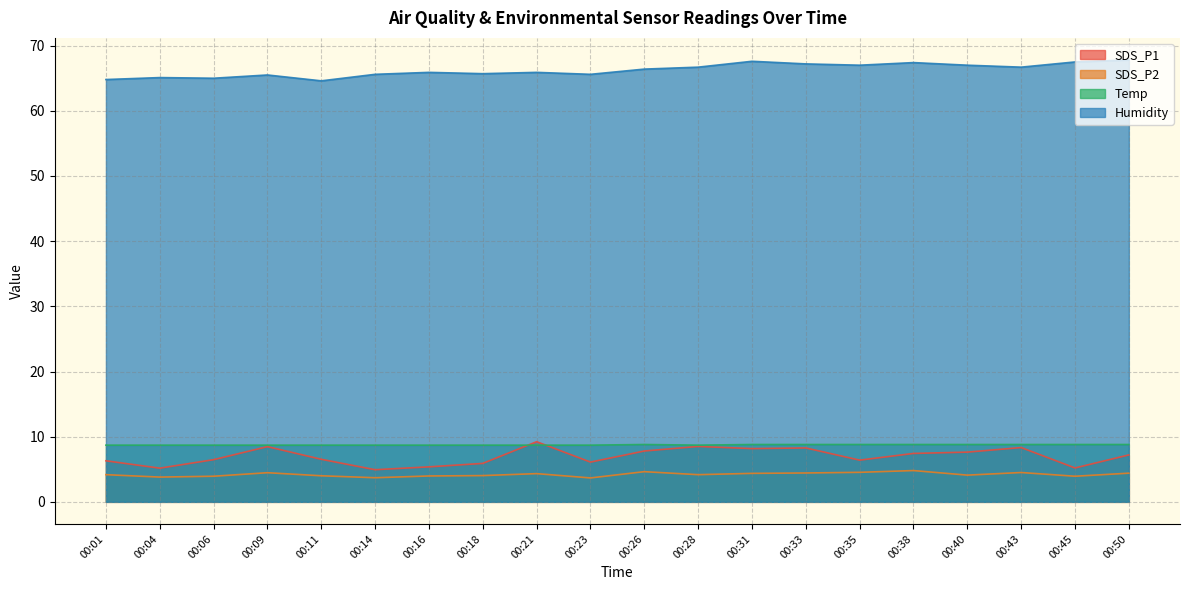

Count the Temp values in the range 8 to 9.

20